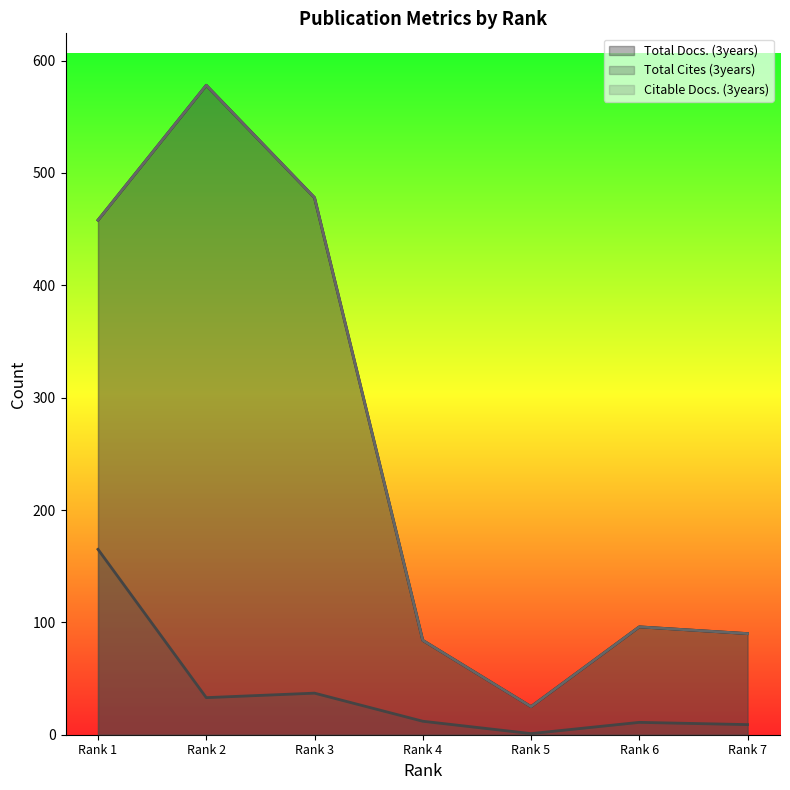

What is the difference between the highest and lowest values at Rank 1?

293